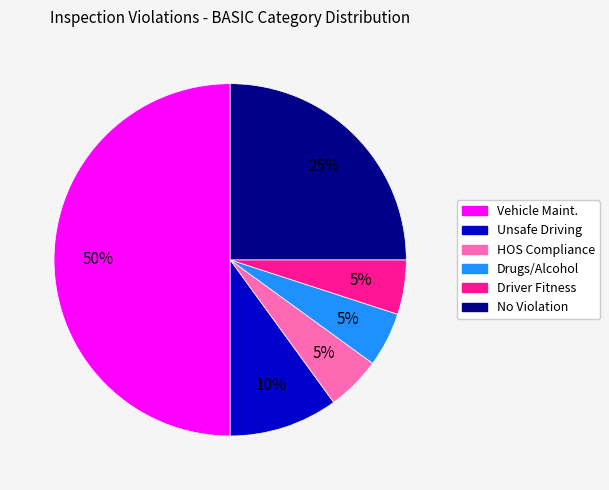

To the nearest percent, what is the difference between the Vehicle Maint. and Driver Fitness slice percentages?

45%